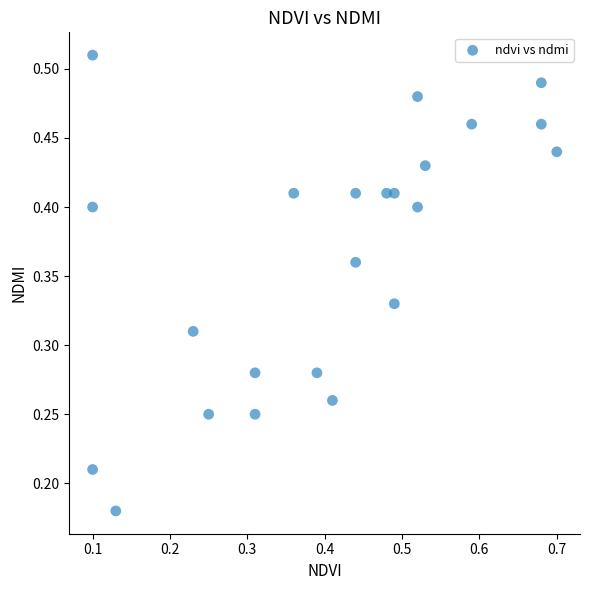

What is the range of X values (max minus min)?

0.6